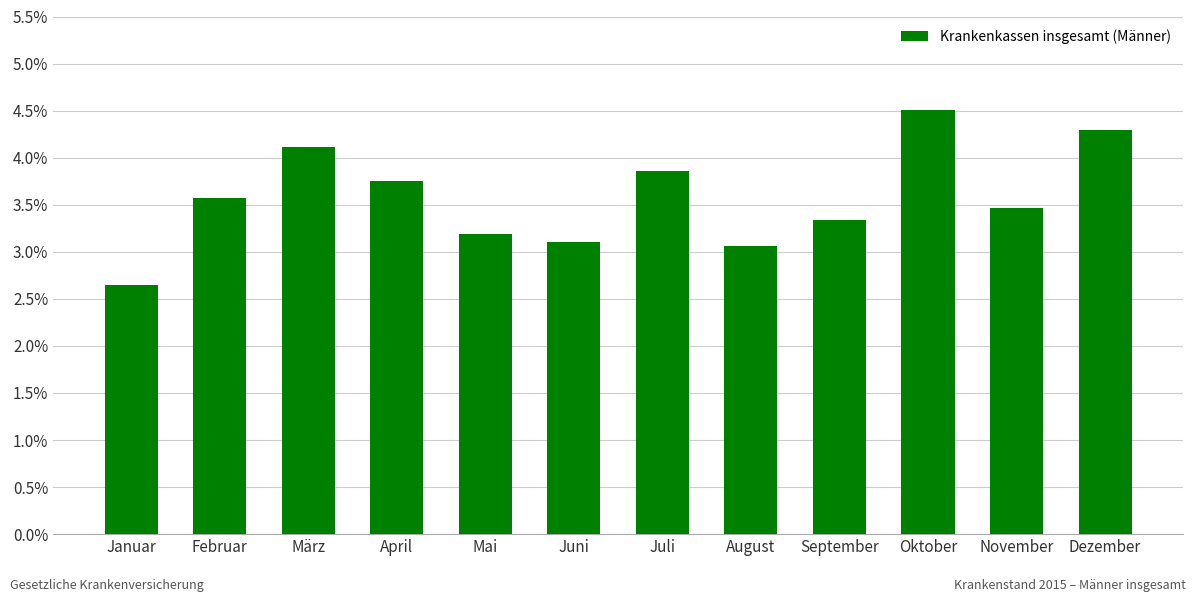

How many values are below 3?

1